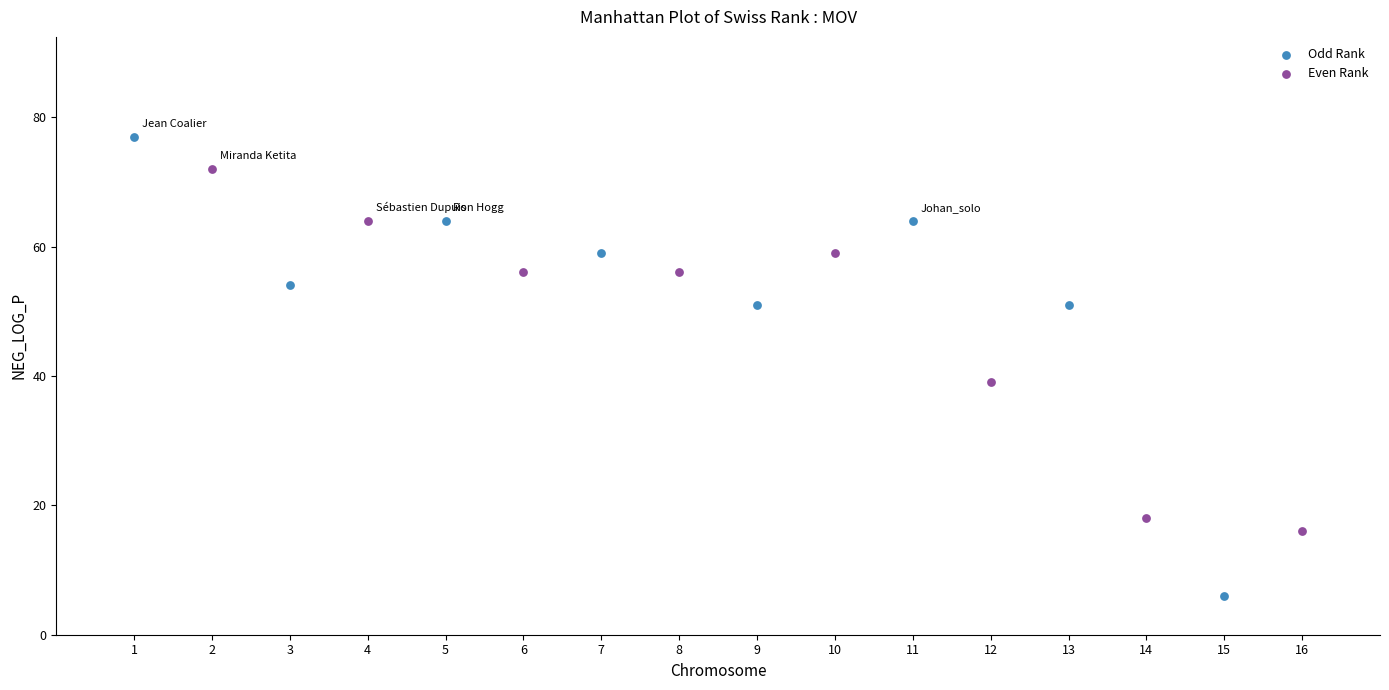

What are all the series names shown in the legend?

Odd Rank, Even Rank